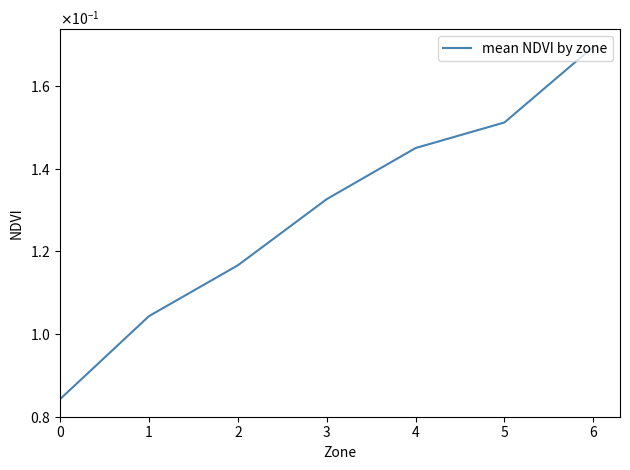

The value at 0 is 0.1. True or false?

True